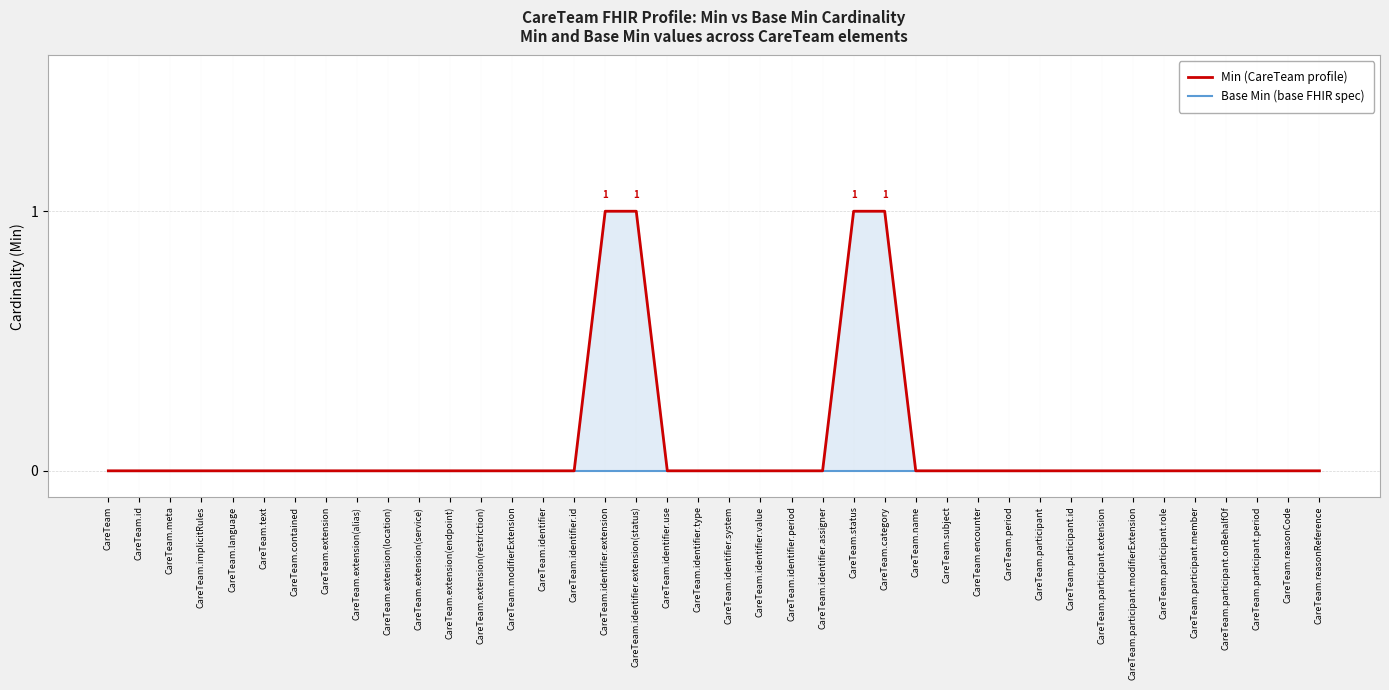

Which has a higher value, CareTeam.participant or CareTeam.status?

CareTeam.status